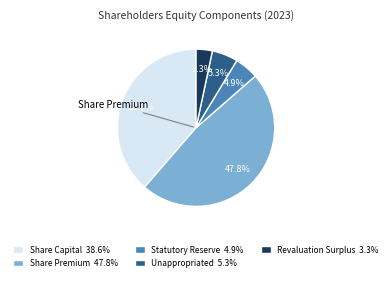

Is there a majority slice in this chart?

No